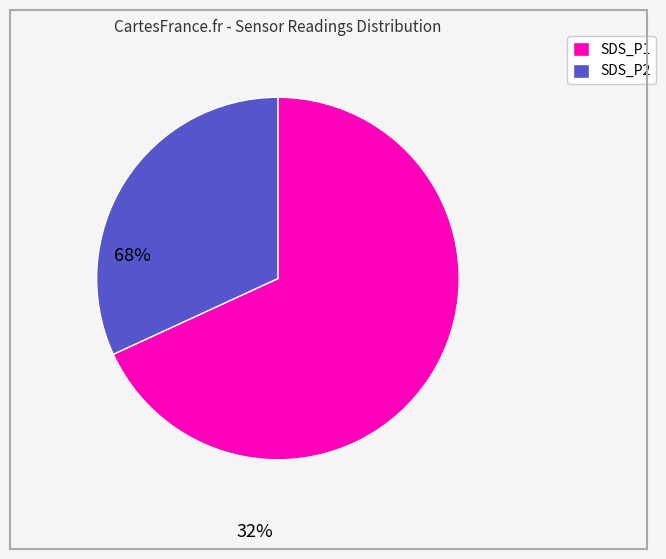

Does any single category account for the majority?

Yes